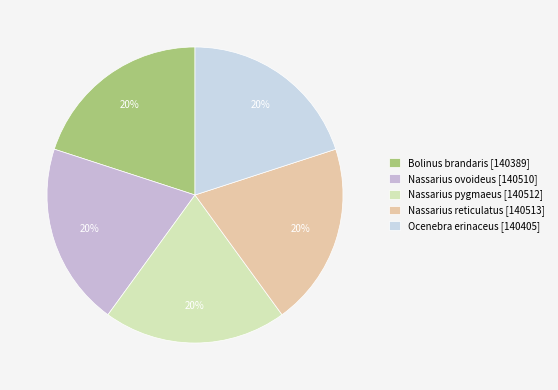

Is the sum of Nassarius pygmaeus and Bolinus brandaris greater than half?

No